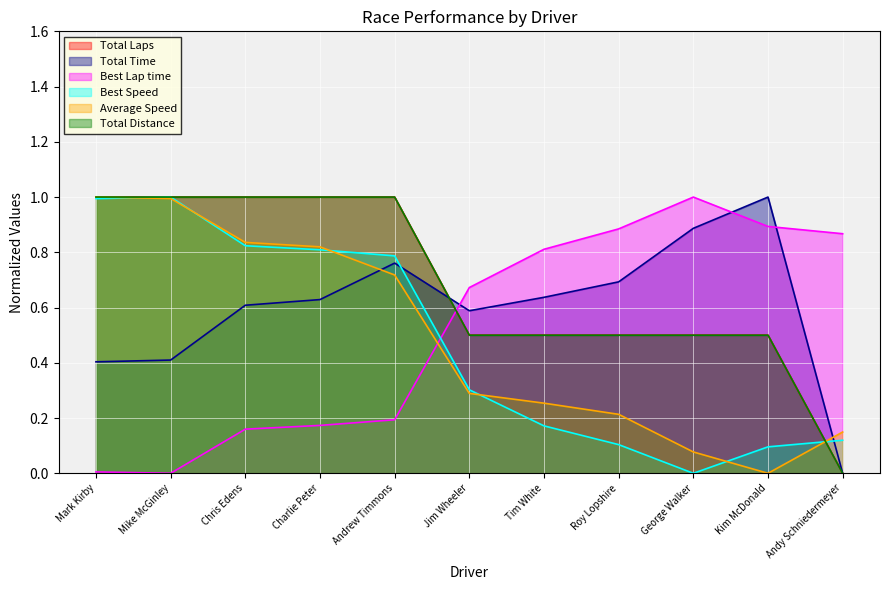

Reading right to left, transcribe all the data shown in this chart.

Total Laps: 0.0	0.5	0.5	0.5	0.5	0.5	1.0	1.0	1.0	1.0	1.0
Total Time: 0.0	1.0	0.9	0.7	0.6	0.6	0.8	0.6	0.6	0.4	0.4
Best Lap time: 0.9	0.9	1.0	0.9	0.8	0.7	0.2	0.2	0.2	0.0	0.0
Best Speed: 0.1	0.1	0.0	0.1	0.2	0.3	0.8	0.8	0.8	1.0	1.0
Average Speed: 0.1	0.0	0.1	0.2	0.3	0.3	0.7	0.8	0.8	1.0	1.0
Total Distance: 0.0	0.5	0.5	0.5	0.5	0.5	1.0	1.0	1.0	1.0	1.0